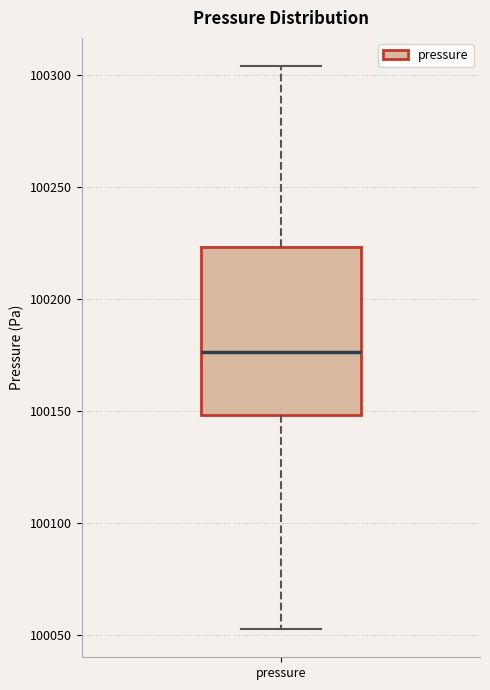

Where is the lower edge of the box for pressure on the y-axis? The values are not printed on the chart, so give them approximately, as read against the axis.

100150